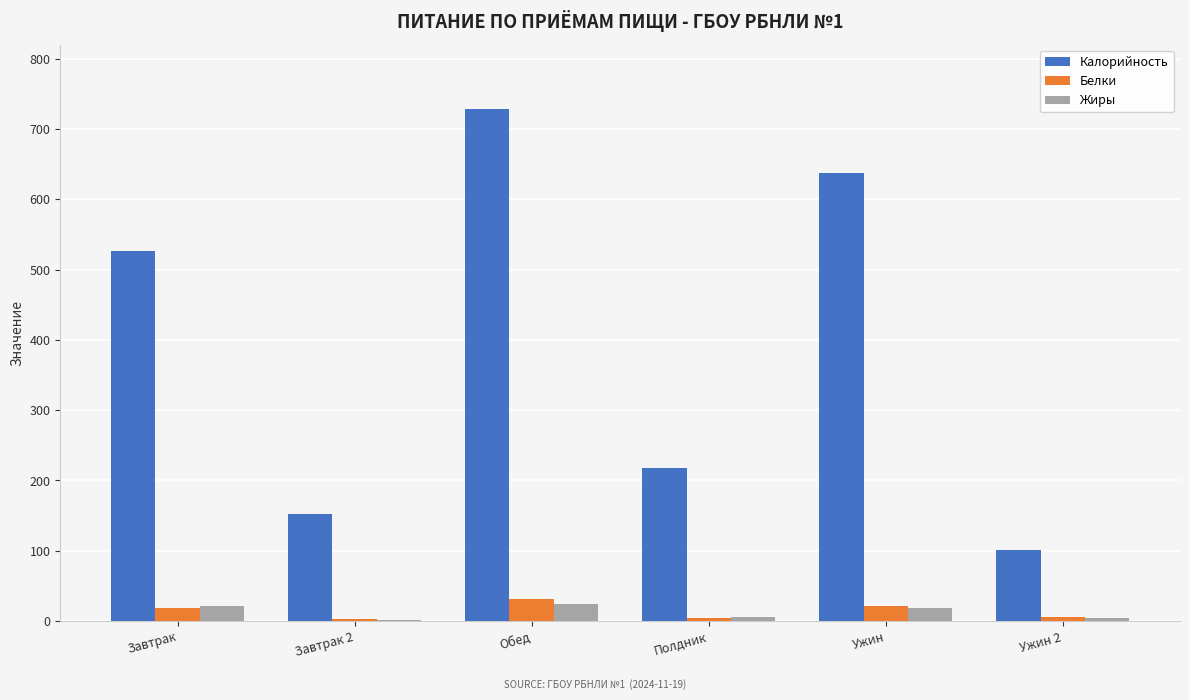

Are the bars grouped side by side (vs. stacked)?

Yes